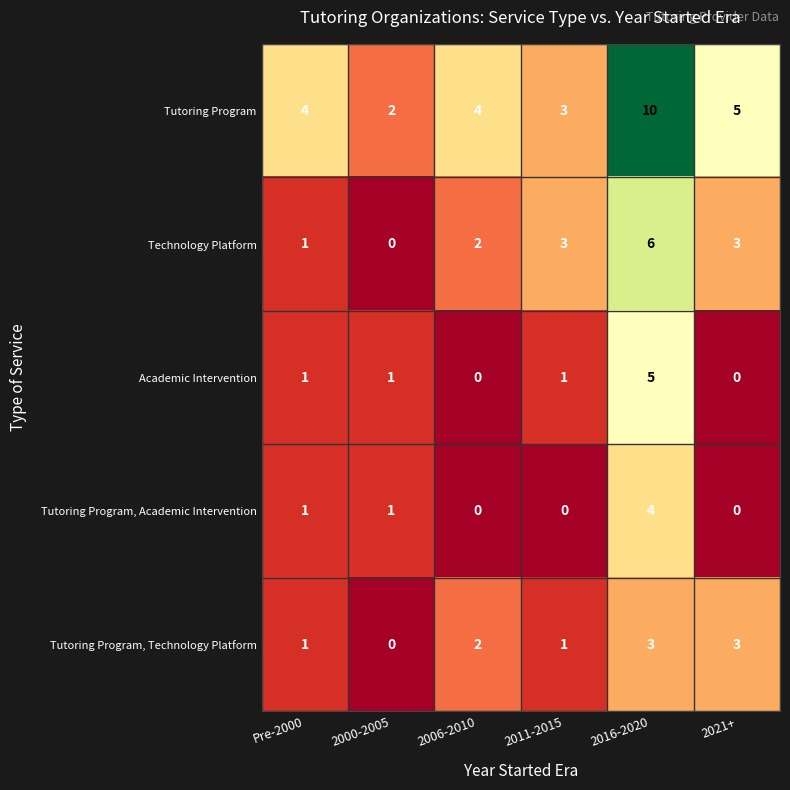

How many Technology Platform values are between 1 and 3?

4